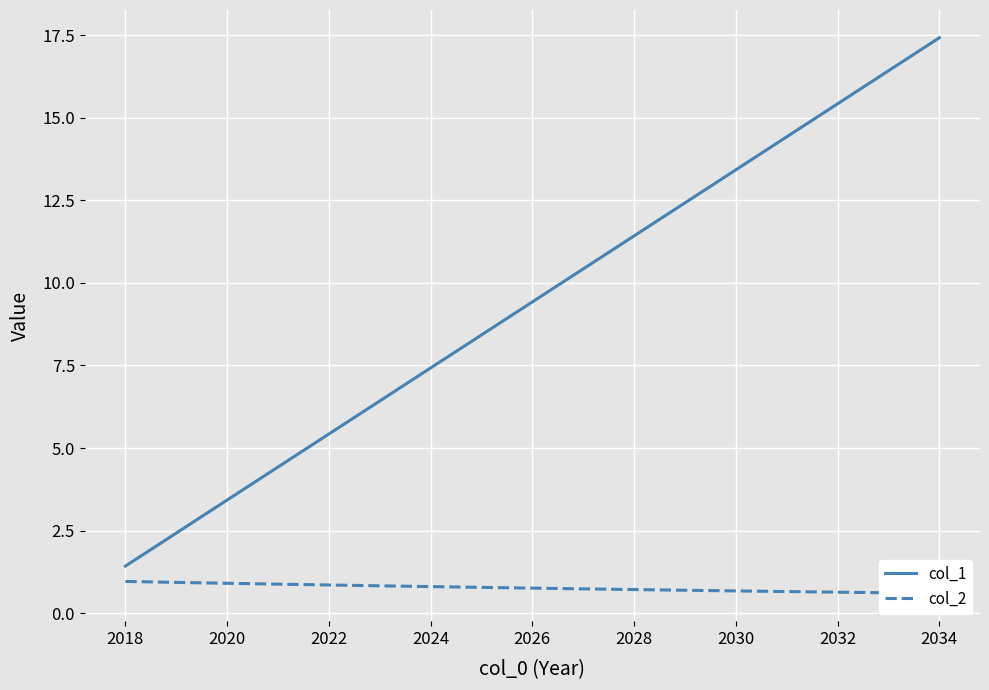

List the series in order of their peak value, highest first.

col_1, col_2